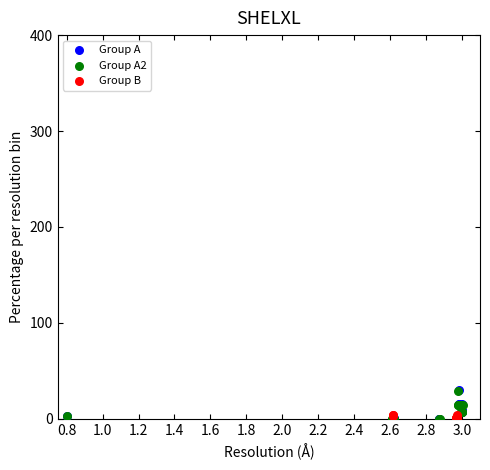

Which series has the largest Y range (max minus min)?

Group A